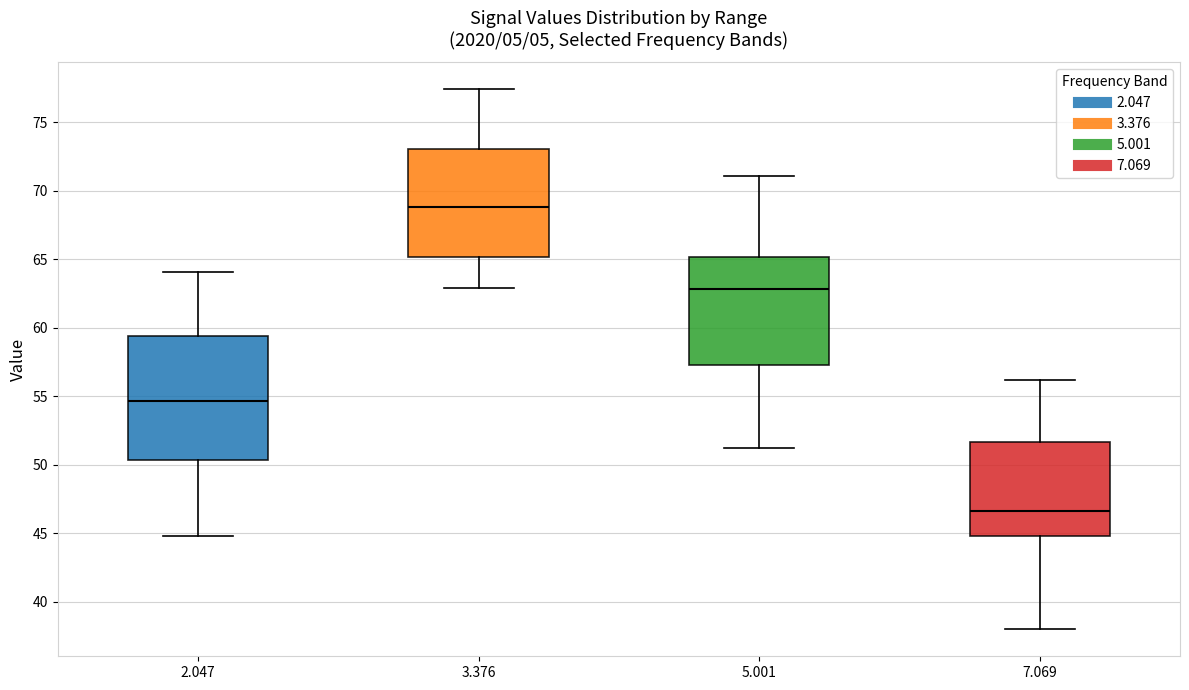

Where does the lower whisker of the box at x = 5.001 end on the y-axis? The values are not printed on the chart, so give them approximately, as read against the axis.

51.0